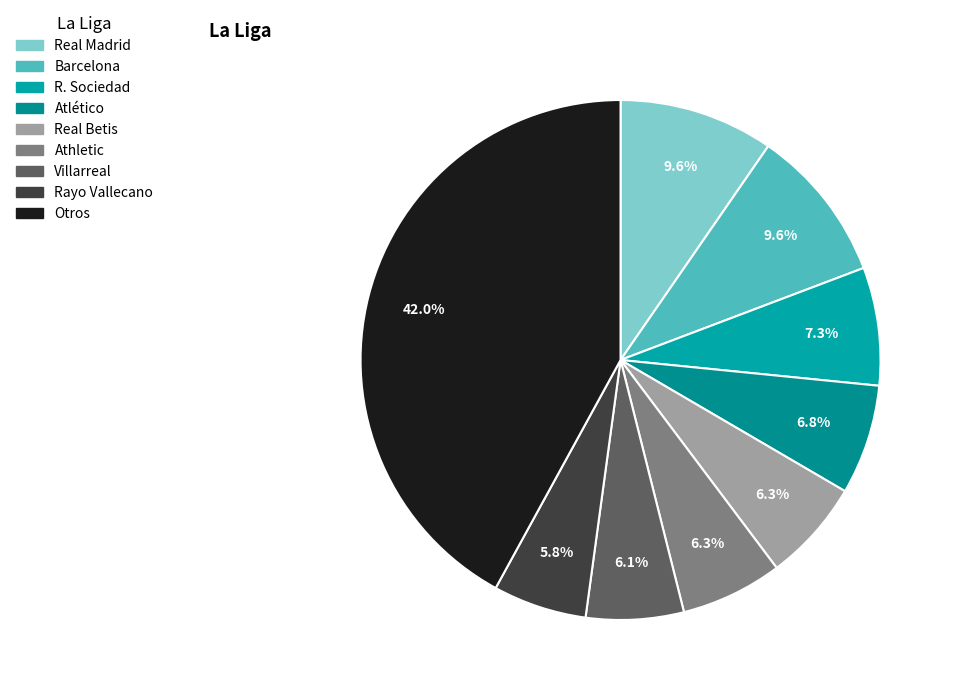

How many slices are in this pie chart?

9